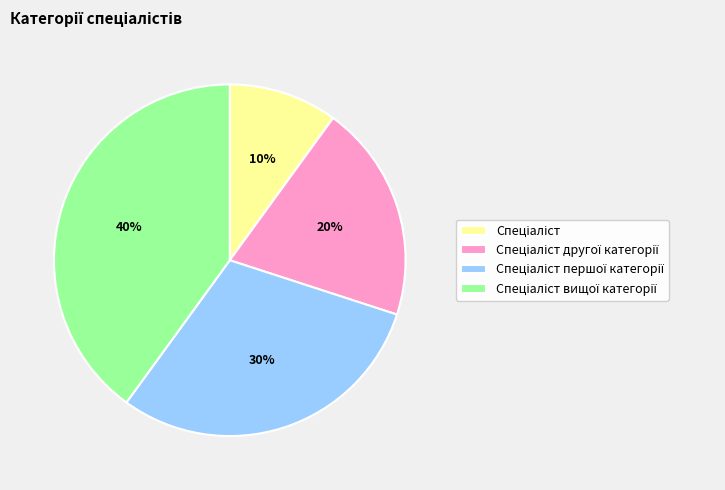

To the nearest percent, what is the difference between the largest and smallest slice percentages?

30%